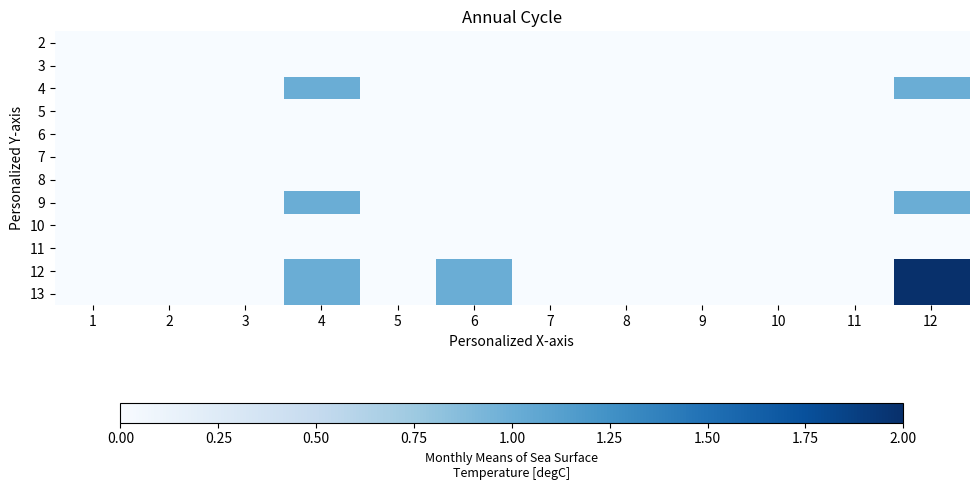

At 12, list the series in order from smallest to largest.

2, 3, 5, 6, 7, 8, 10, 11, 4, 9, 12, 13